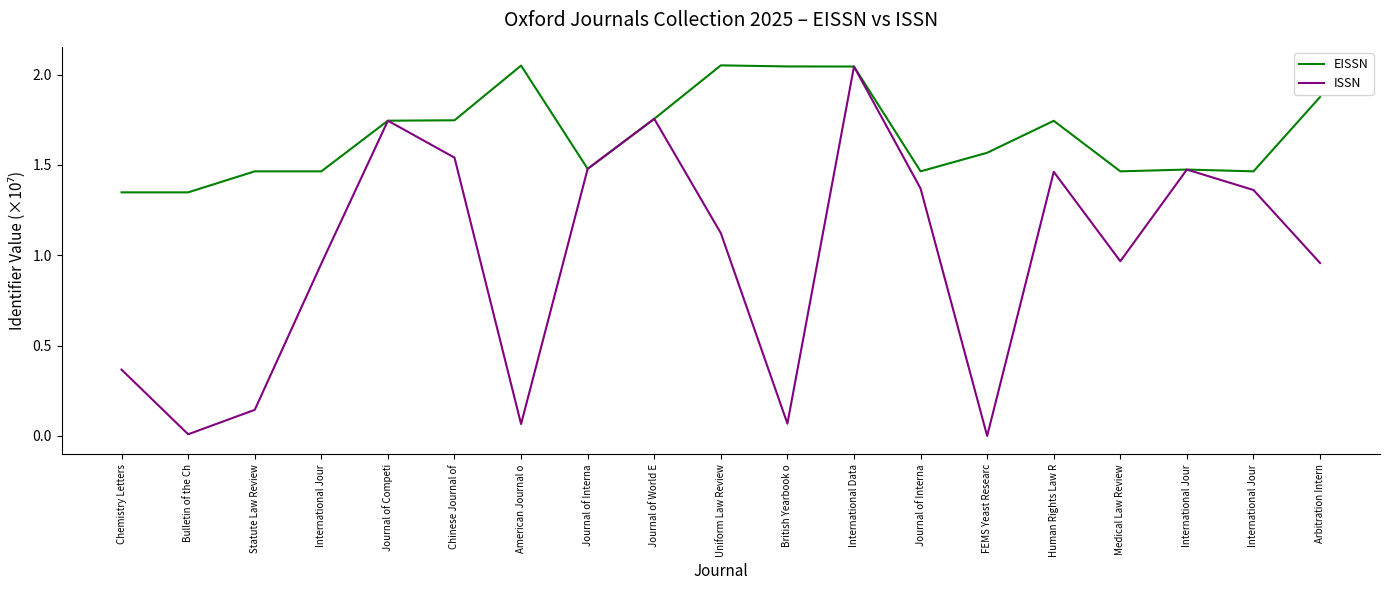

What is the difference between the EISSN values at Journal of Competi and Medical Law Review?

0.3